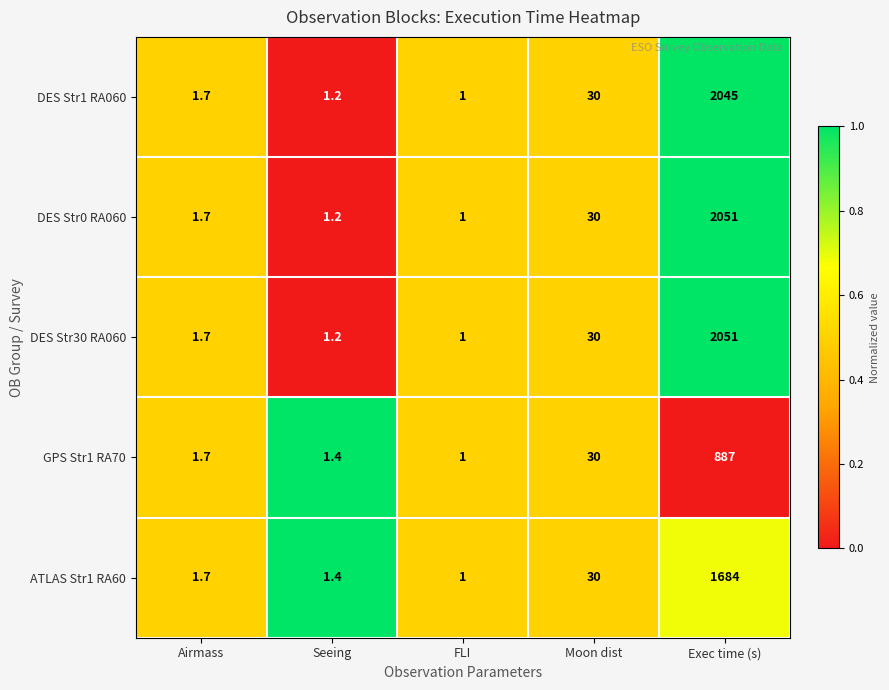

Reading right to left, extract all data points from this chart.

DES Str1 RA060: 2045.0	30.0	1.0	1.2	1.7
DES Str0 RA060: 2051.0	30.0	1.0	1.2	1.7
DES Str30 RA060: 2051.0	30.0	1.0	1.2	1.7
GPS Str1 RA70: 887.0	30.0	1.0	1.4	1.7
ATLAS Str1 RA60: 1684.0	30.0	1.0	1.4	1.7